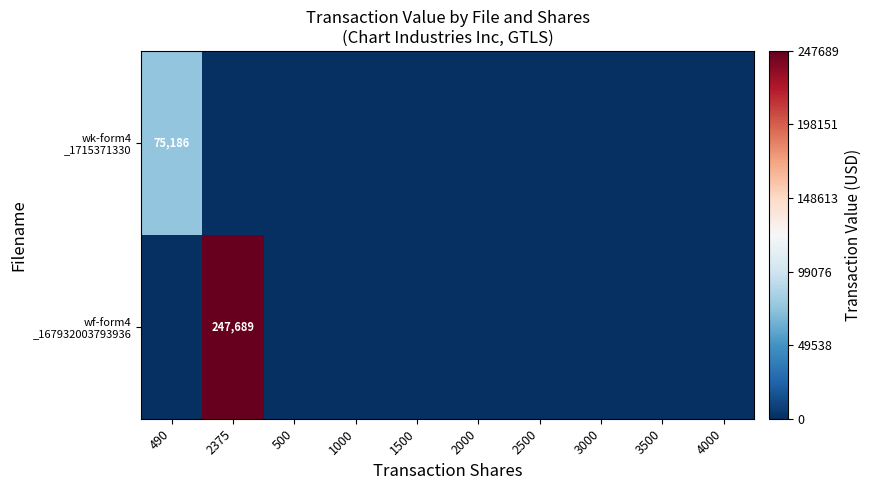

What is the average value of the wf-form4 _167932003793936 series?

24769